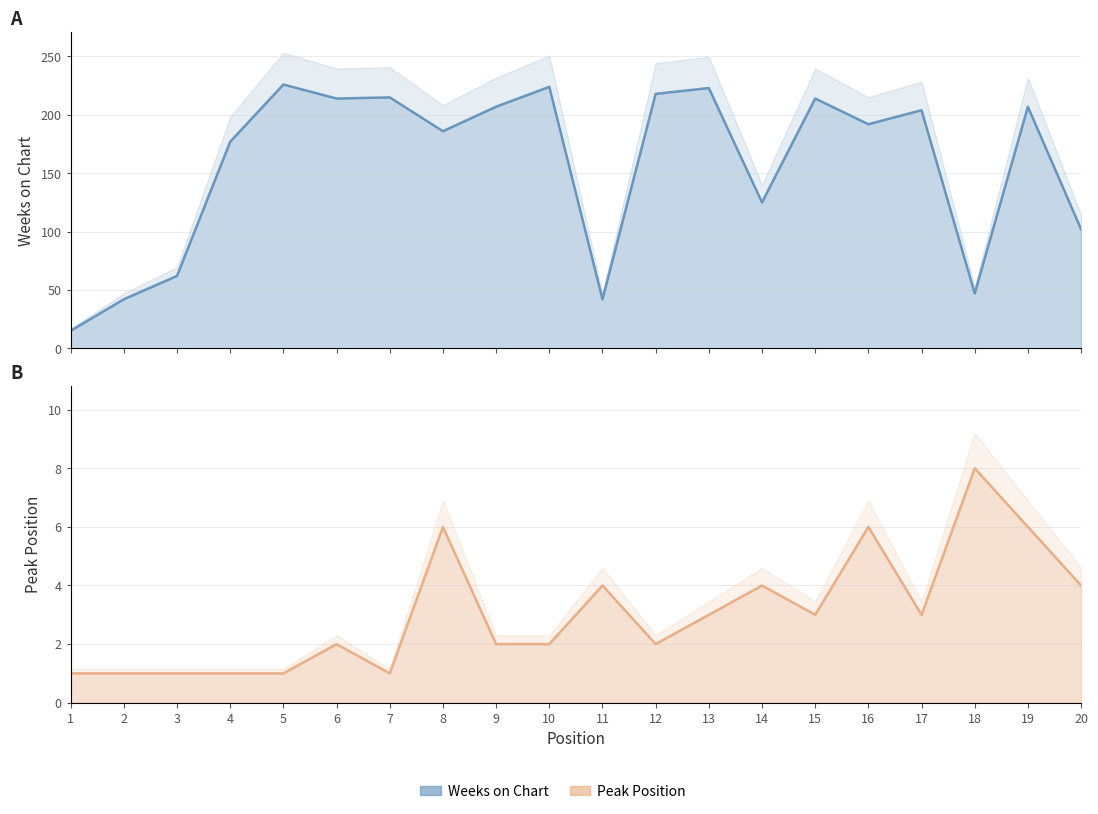

What is the minimum value for Weeks on Chart?

15